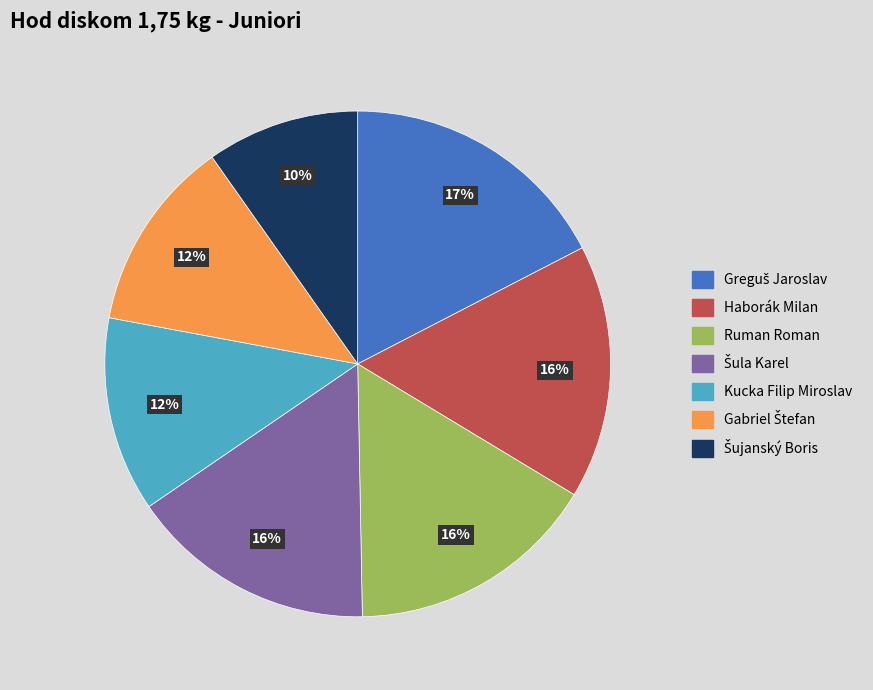

To the nearest percent, what is the average slice percentage?

14%